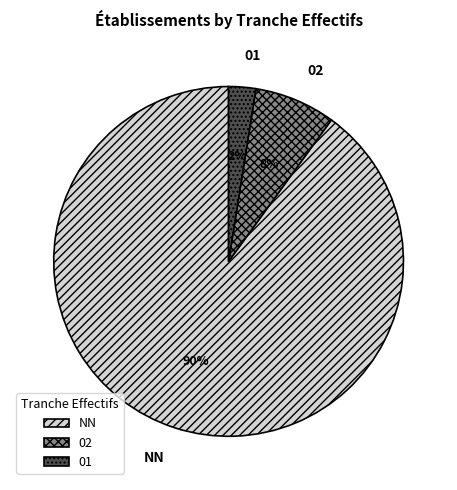

To the nearest percent, what is the difference between the 02 and NN slice percentages?

82%